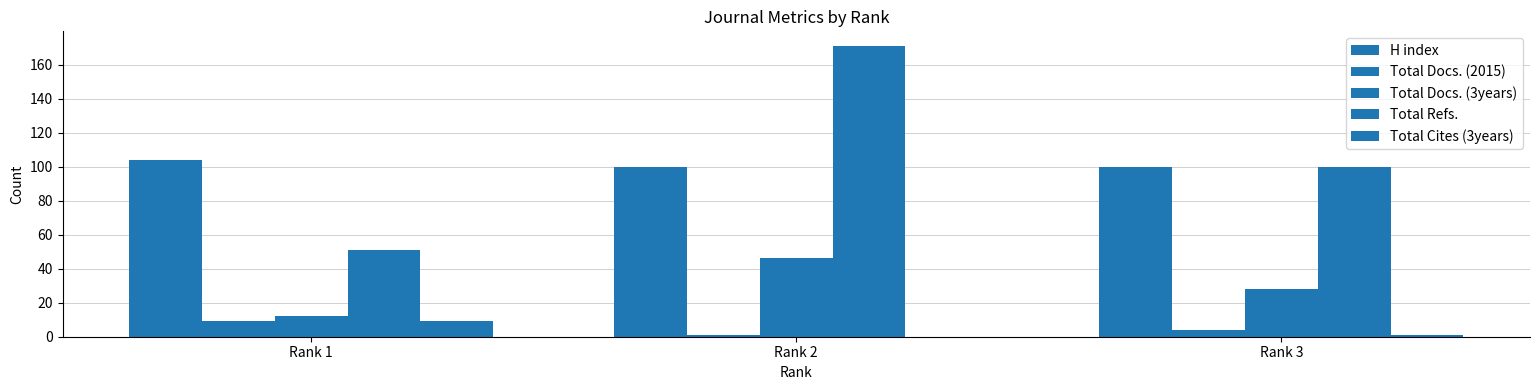

What is the average value of the Total Docs. (2015) series?

5